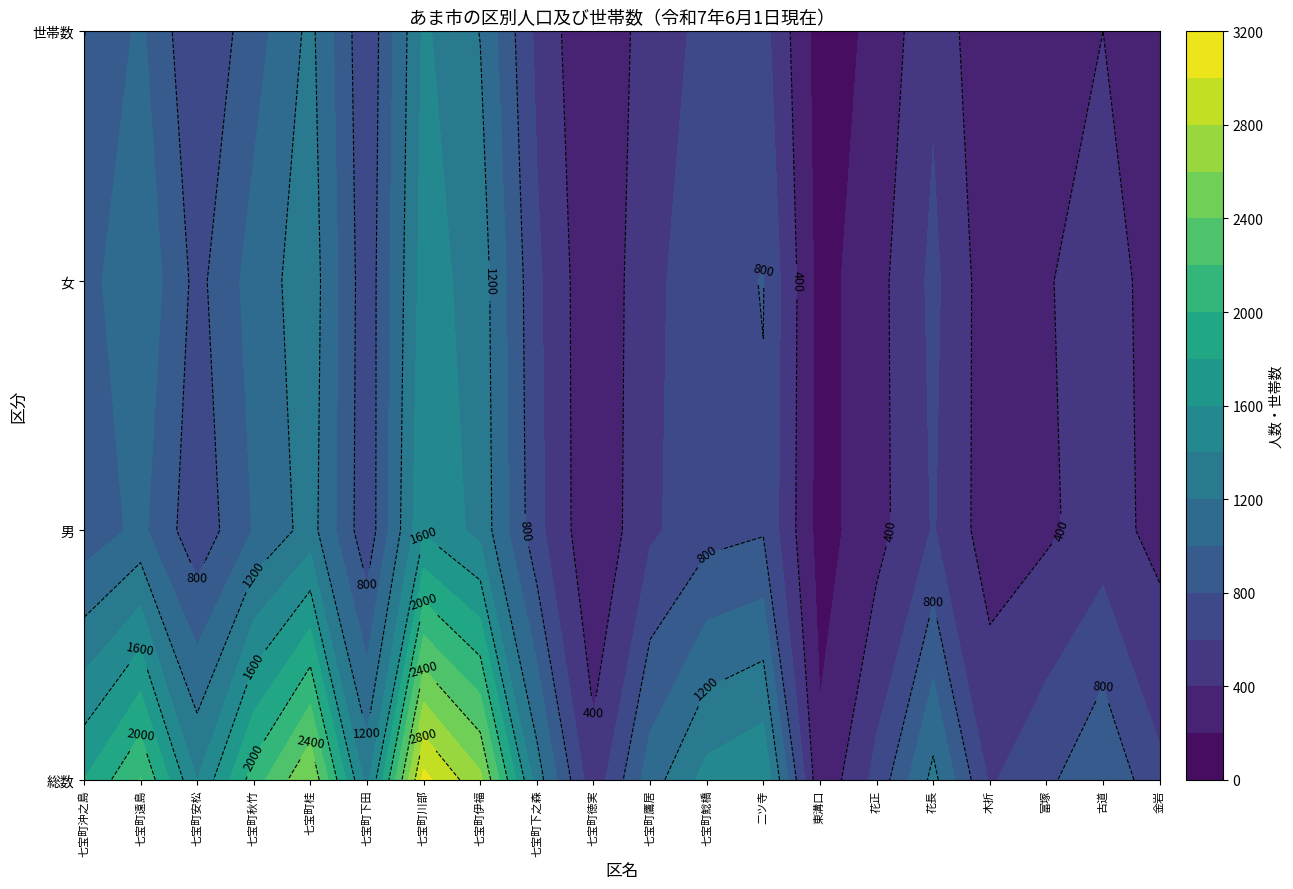

Which has a higher value, 七宝町下之森 or 七宝町鯰橋?

七宝町鯰橋